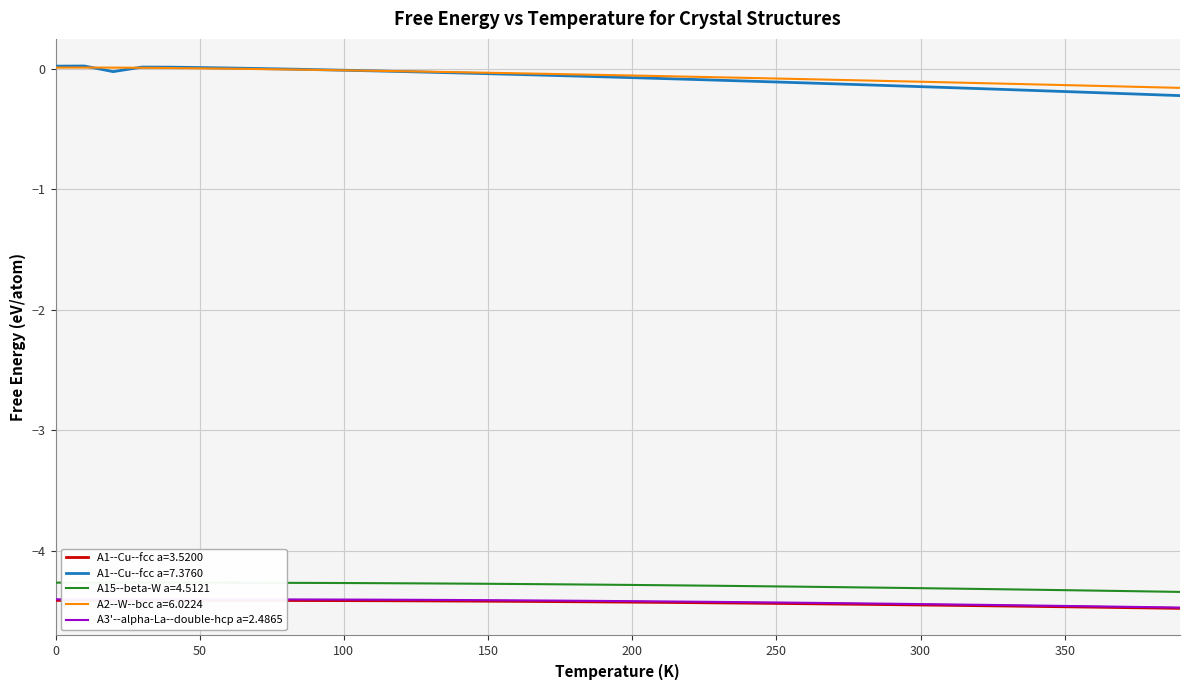

True or false: A1--Cu--fcc a=7.3760 and A1--Cu--fcc a=3.5200 intersect in this chart.

False